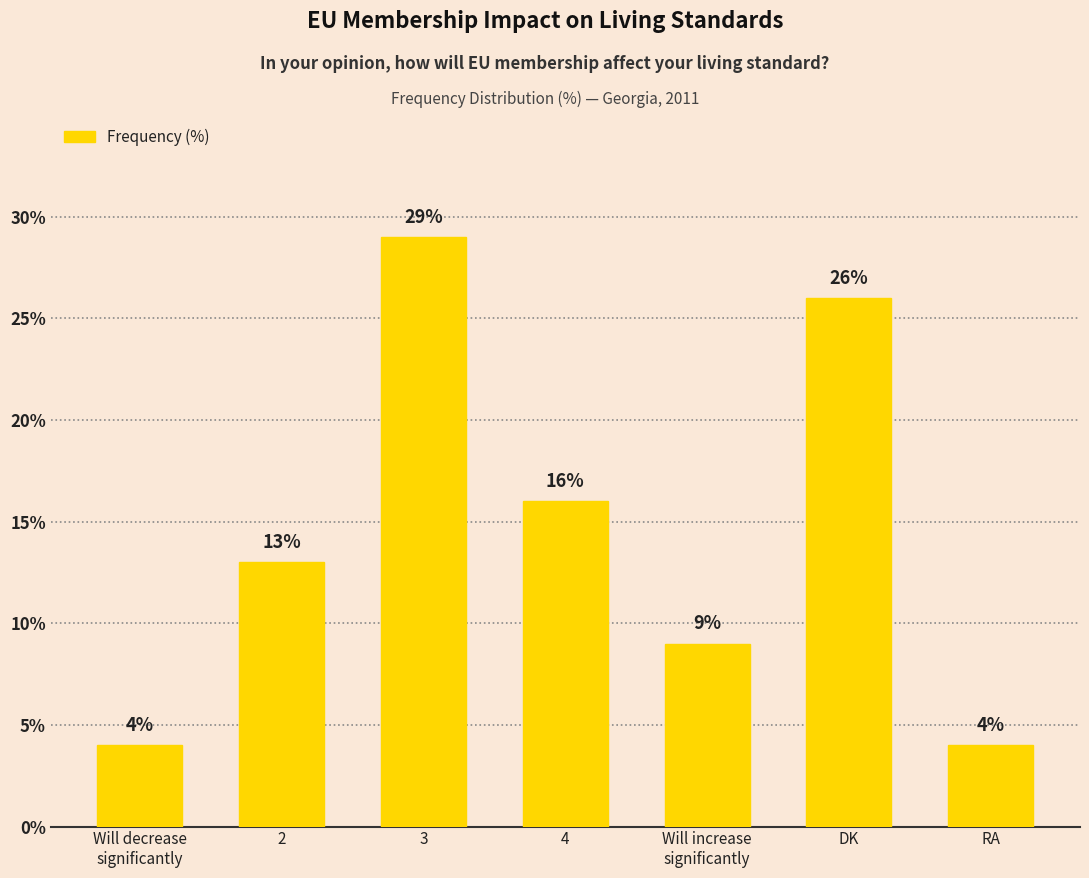

How many values are between 4 and 26?

6